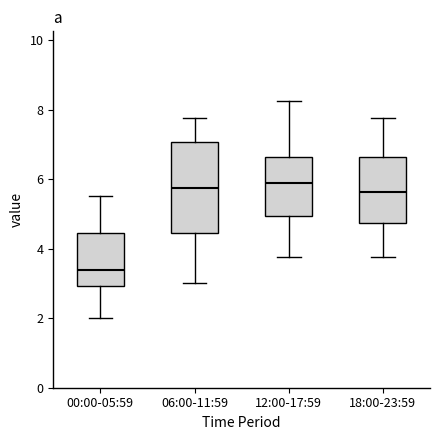

Reading left to right, read every box against the y-axis: the position of its median line, the range the box covers, and the ends of its whiskers. The values are not printed on the chart, so give them approximately, as read against the axis.

00:00-05:59: median 3.4, box 3.0 to 4.4, whiskers 2.0 to 5.6
06:00-11:59: median 5.8, box 4.4 to 7.0, whiskers 3.0 to 7.8
12:00-17:59: median 5.8, box 5.0 to 6.6, whiskers 3.8 to 8.2
18:00-23:59: median 5.6, box 4.8 to 6.6, whiskers 3.8 to 7.8